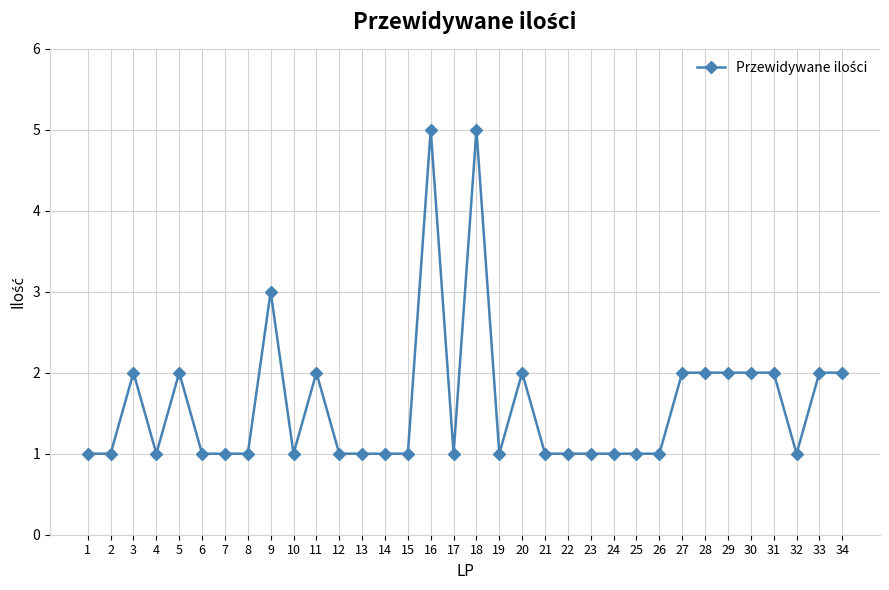

Between 18 and 26, which is larger?

18